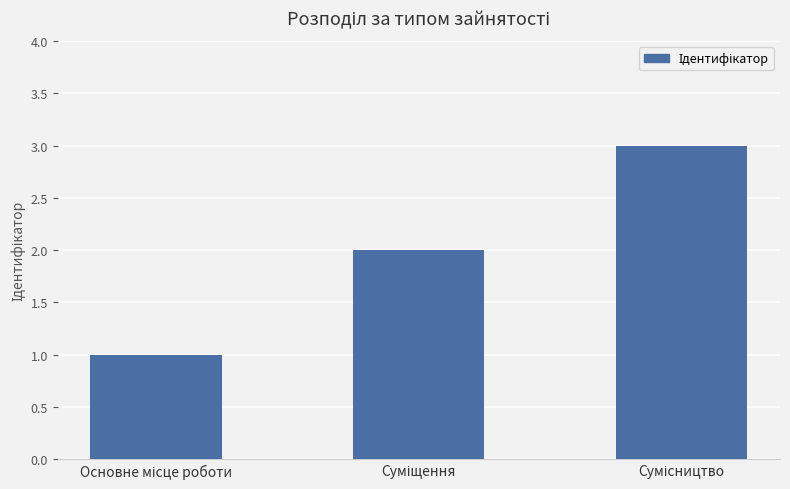

Reading right to left, transcribe all the data shown in this chart.

3	2	1